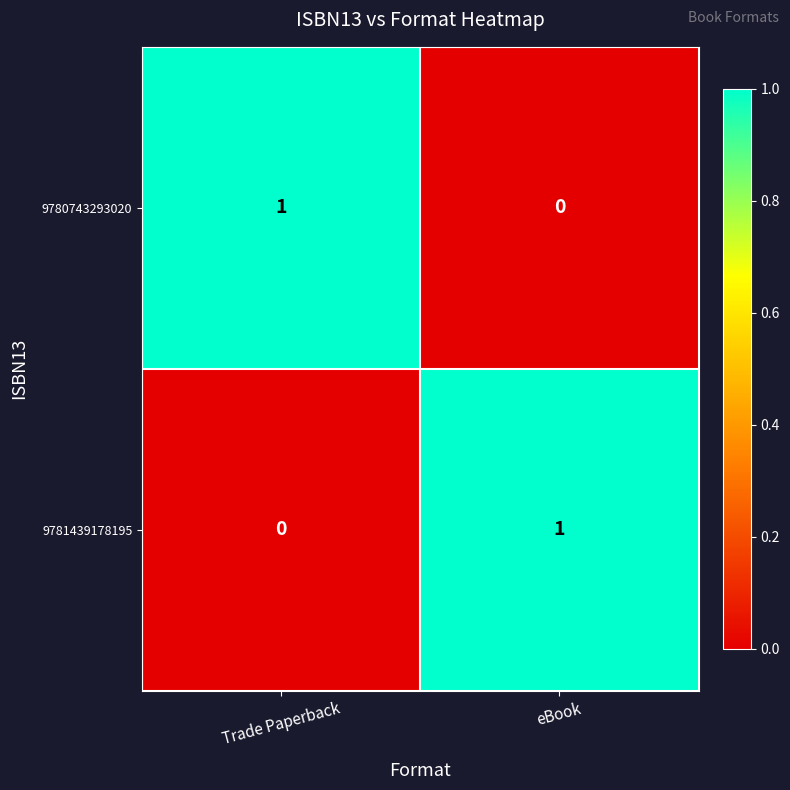

At Trade Paperback, list the series in order from largest to smallest.

9780743293020, 9781439178195